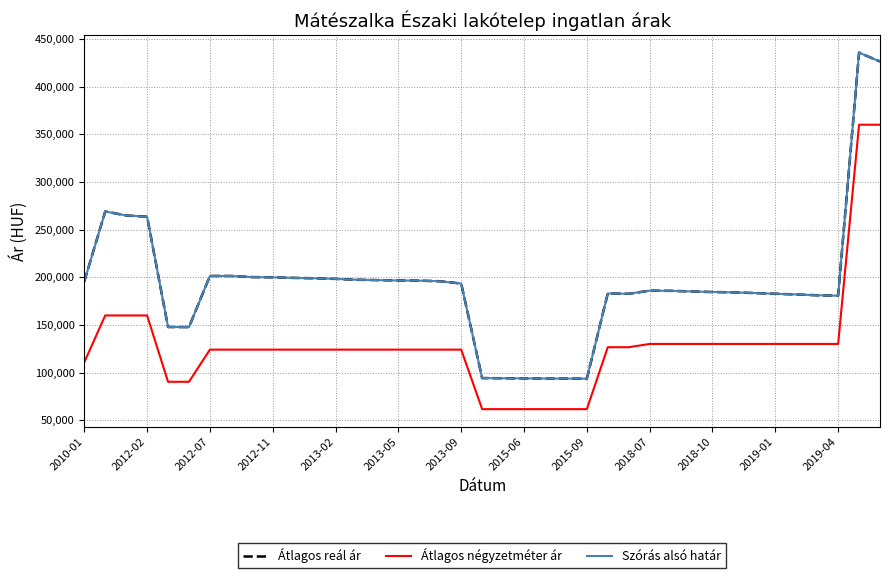

Is this an area chart (filled region under the line)?

No